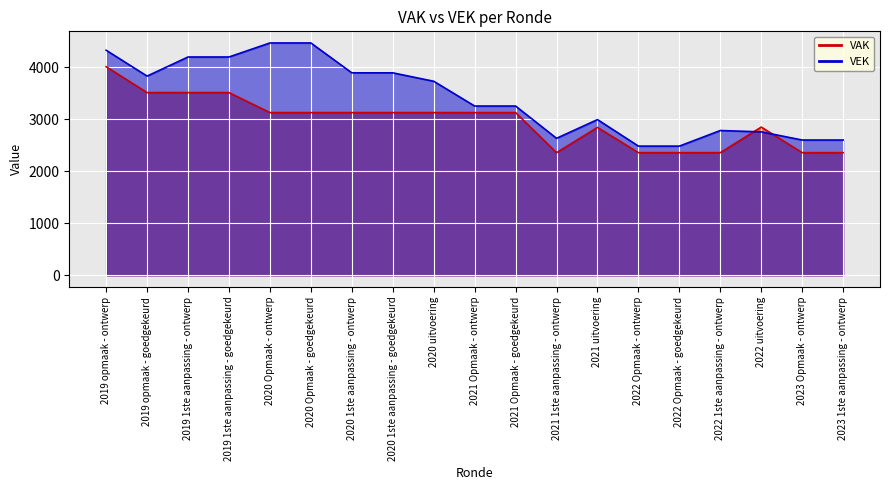

What is the difference between the maximum and minimum values in the VEK series?

1985